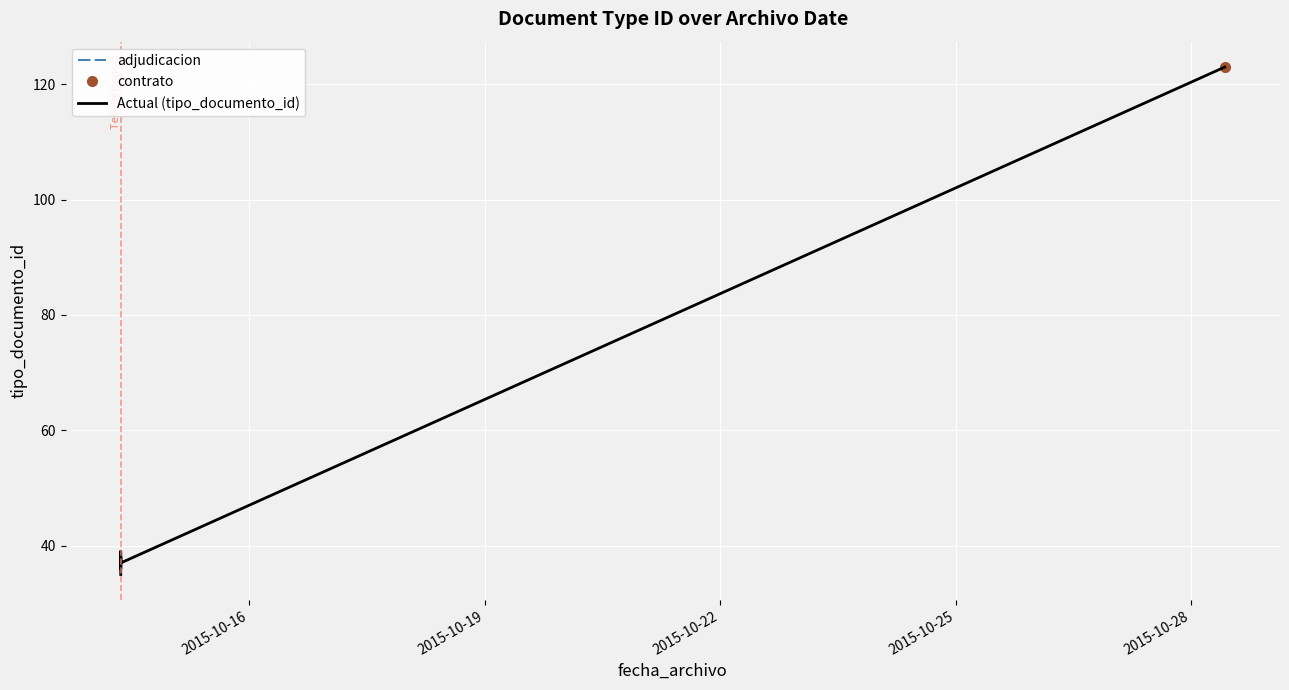

How many values are below 38?

3